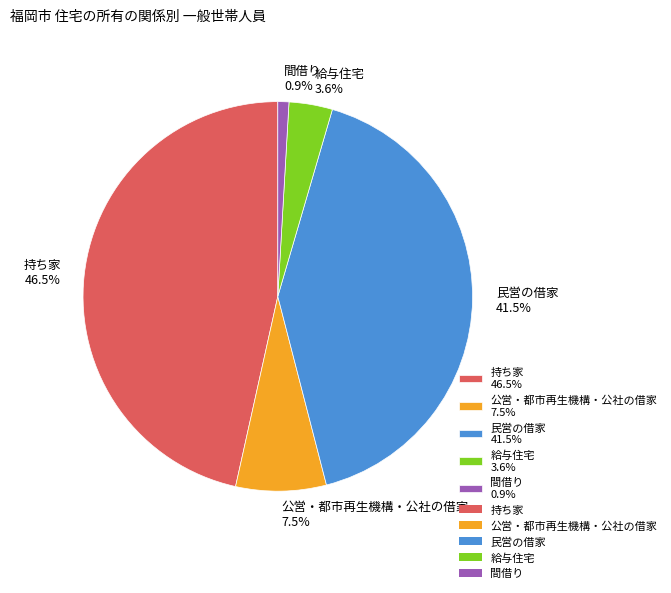

Which category has the smallest portion of the pie?

間借り